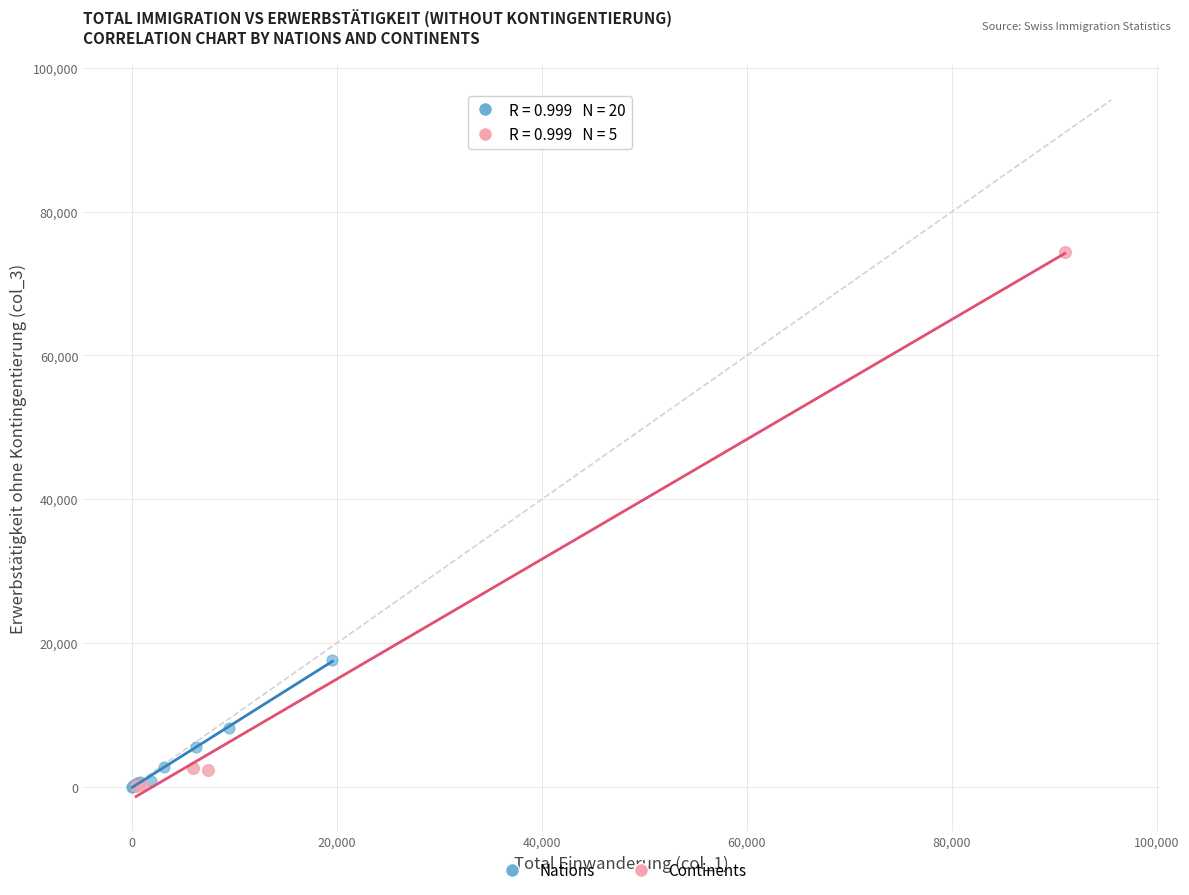

Which series has the widest spread of Y values?

Continents